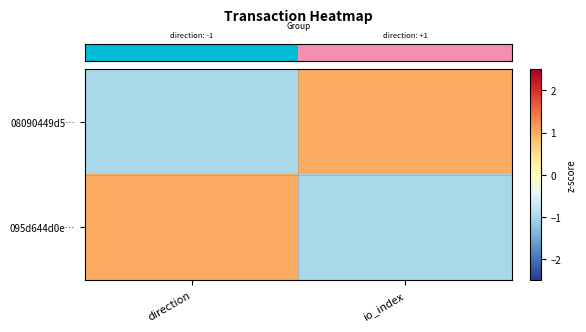

Rank the series by their maximum value, from highest to lowest.

row_0, row_1